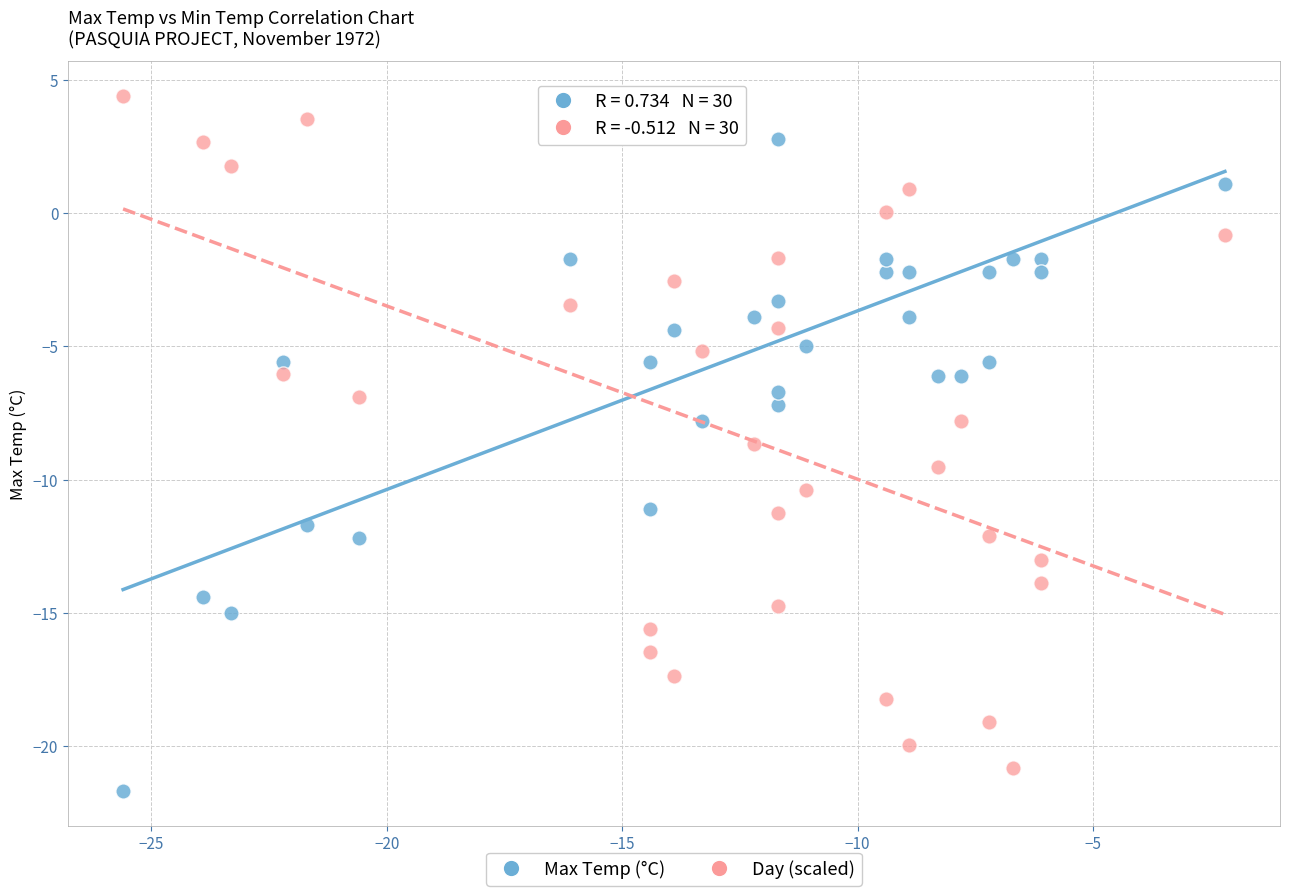

Which series contains the lowest Y value?

Max Temp (°C)